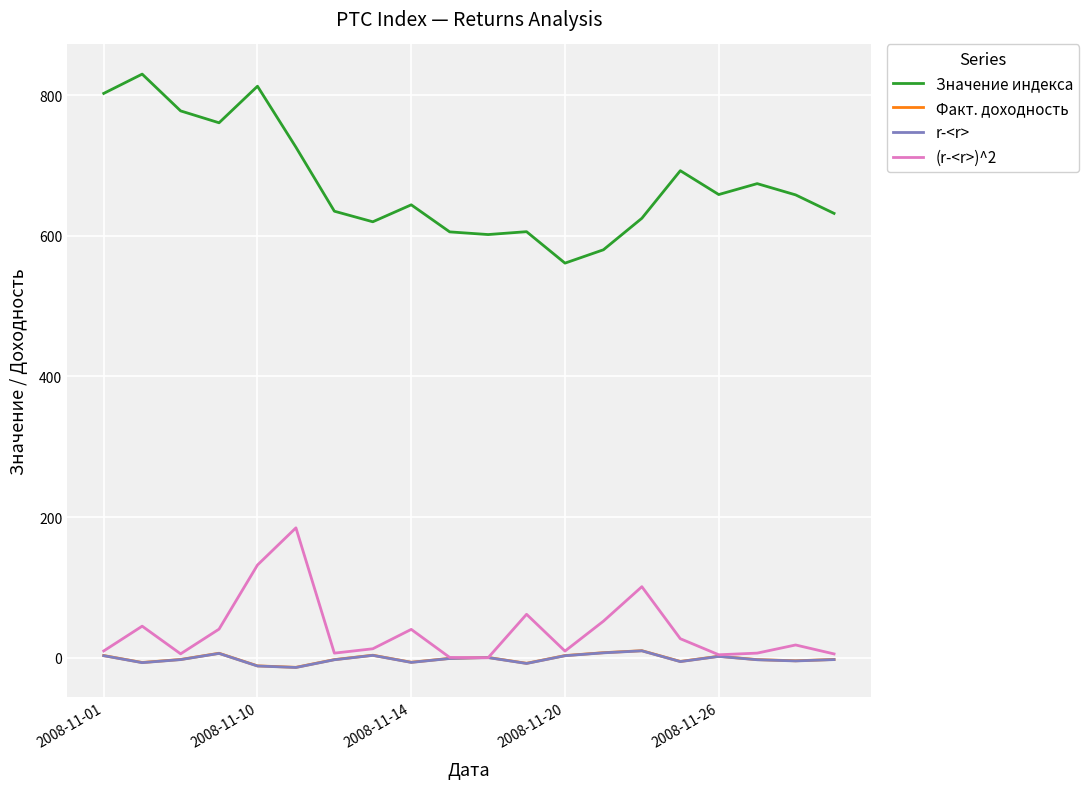

Which series has the largest total across all categories?

Значение индекса